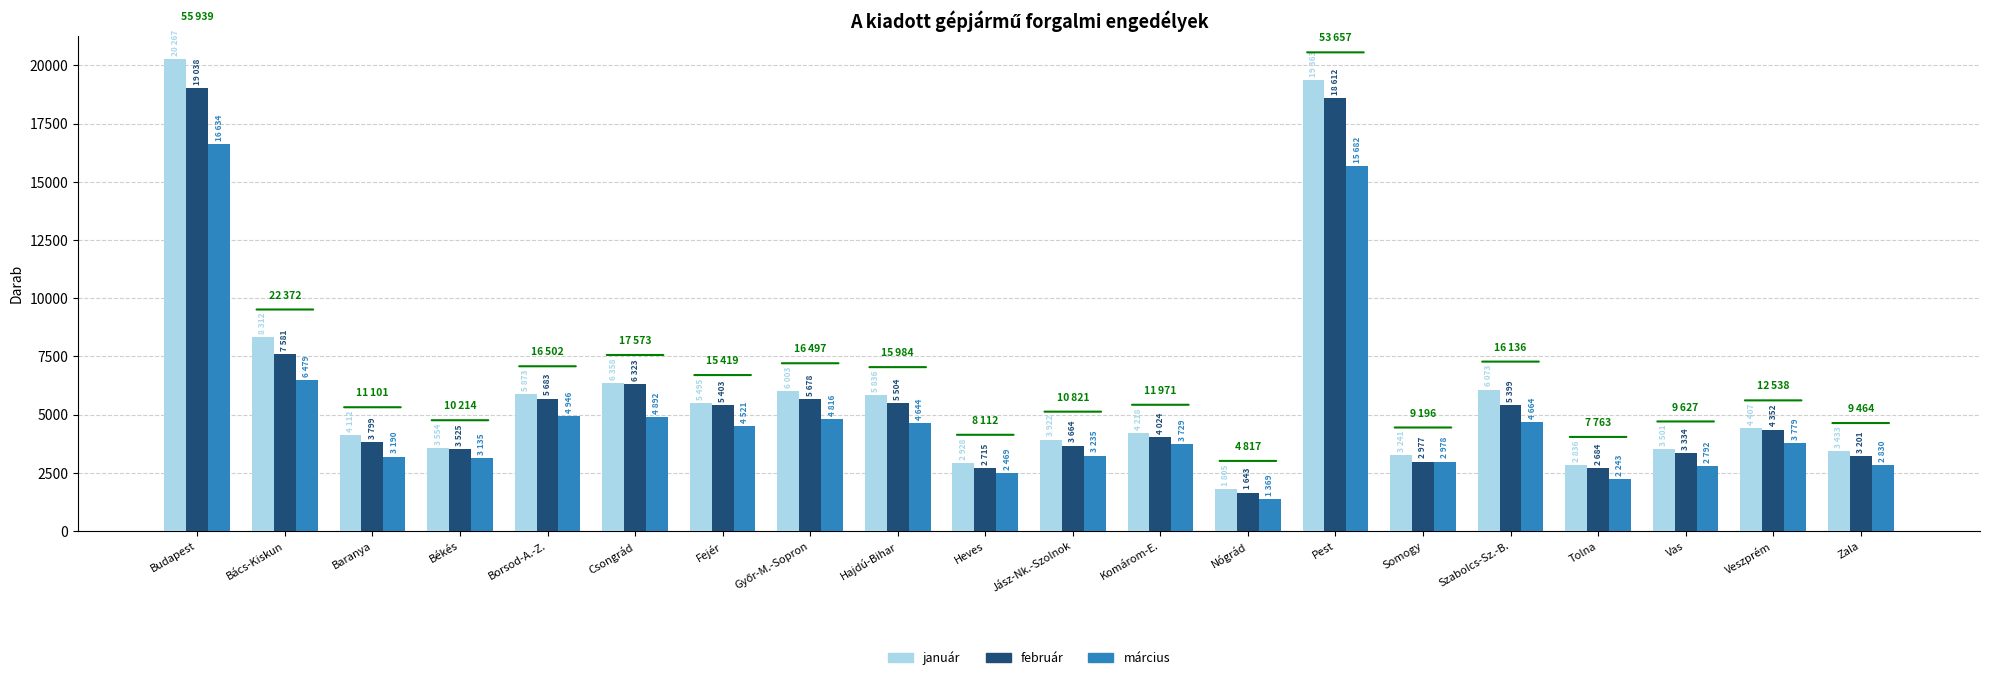

Which category has the highest value in the március series?

Budapest